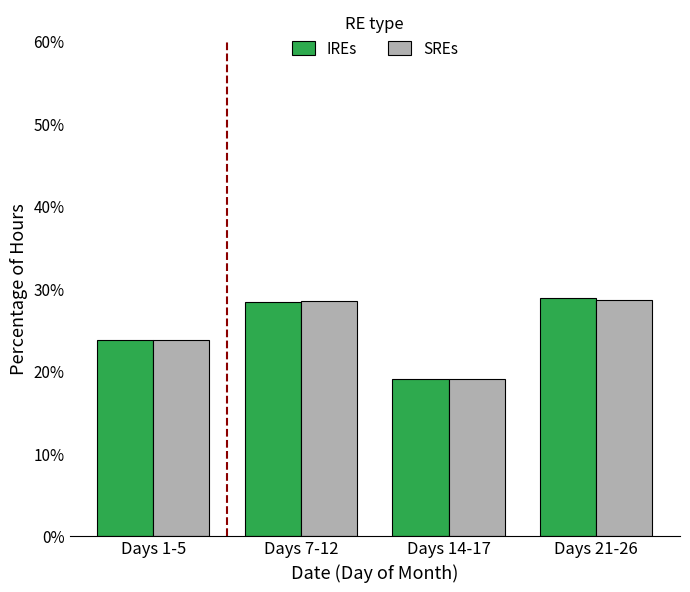

At which label is SREs closest to 23?

Days 1-5